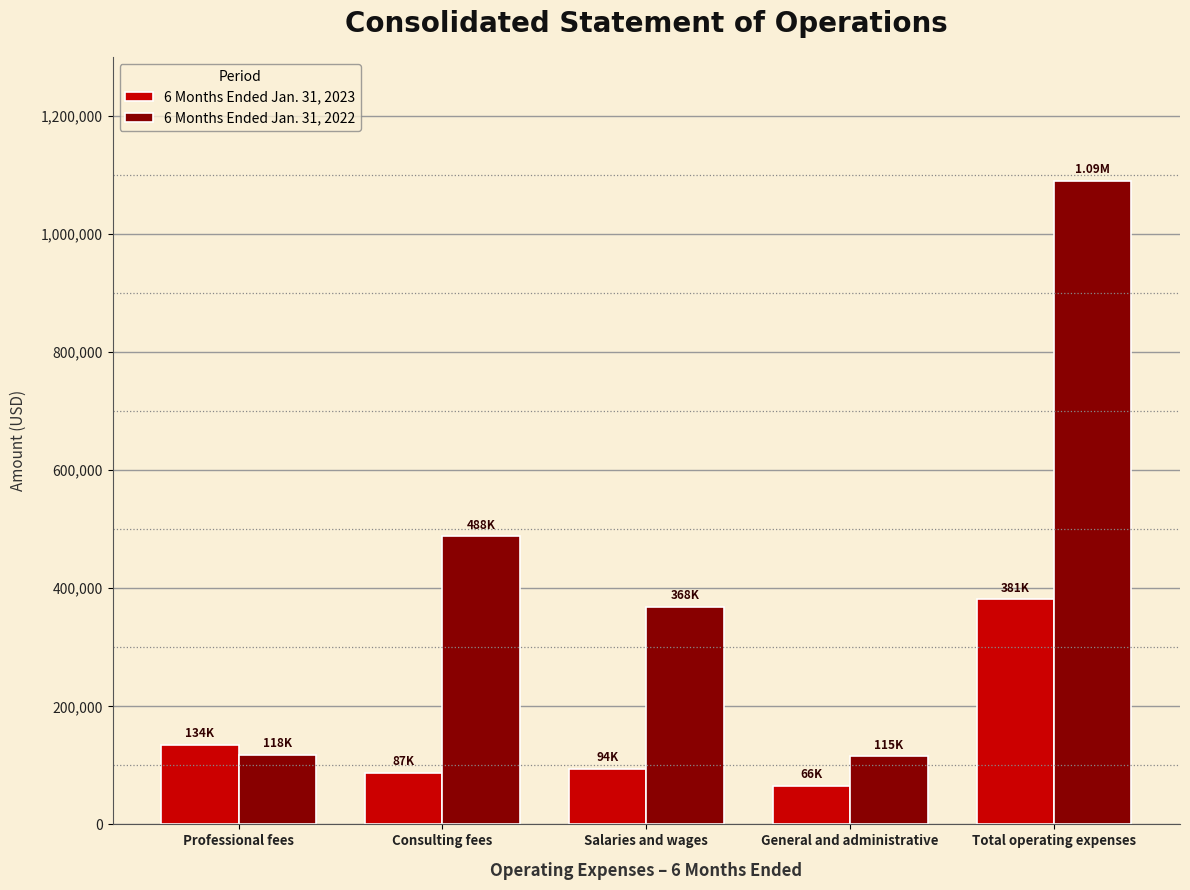

What is the sum of the 6 Months Ended Jan. 31, 2023 values at Consulting fees and General and administrative?

152989